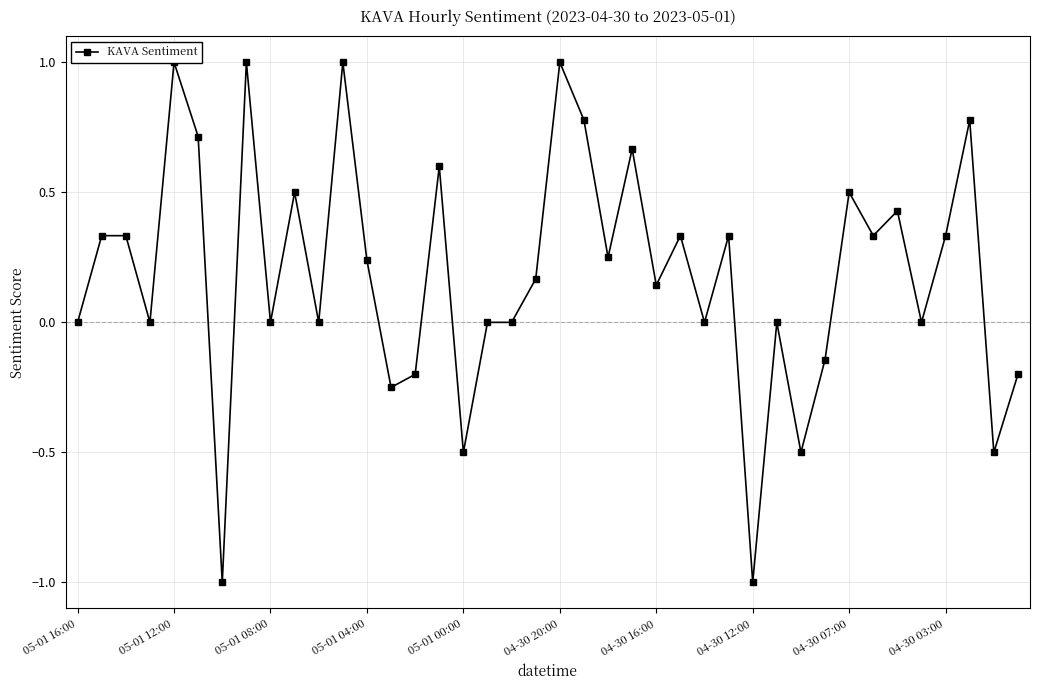

How many data points are above 0?

22